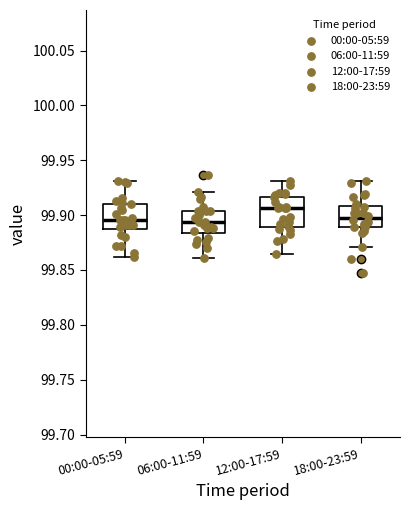

Reading left to right, transcribe this box plot: for each box, give where its median line is, the range the box spans, and where its two whiskers end, as read against the y-axis. The values are not printed on the chart, so give them approximately, as read against the axis.

00:00-05:59: median 99.895, box 99.885 to 99.910, whiskers 99.860 to 99.930
06:00-11:59: median 99.895, box 99.885 to 99.905, whiskers 99.860 to 99.920
12:00-17:59: median 99.905, box 99.890 to 99.915, whiskers 99.865 to 99.930
18:00-23:59: median 99.895, box 99.890 to 99.910, whiskers 99.870 to 99.930